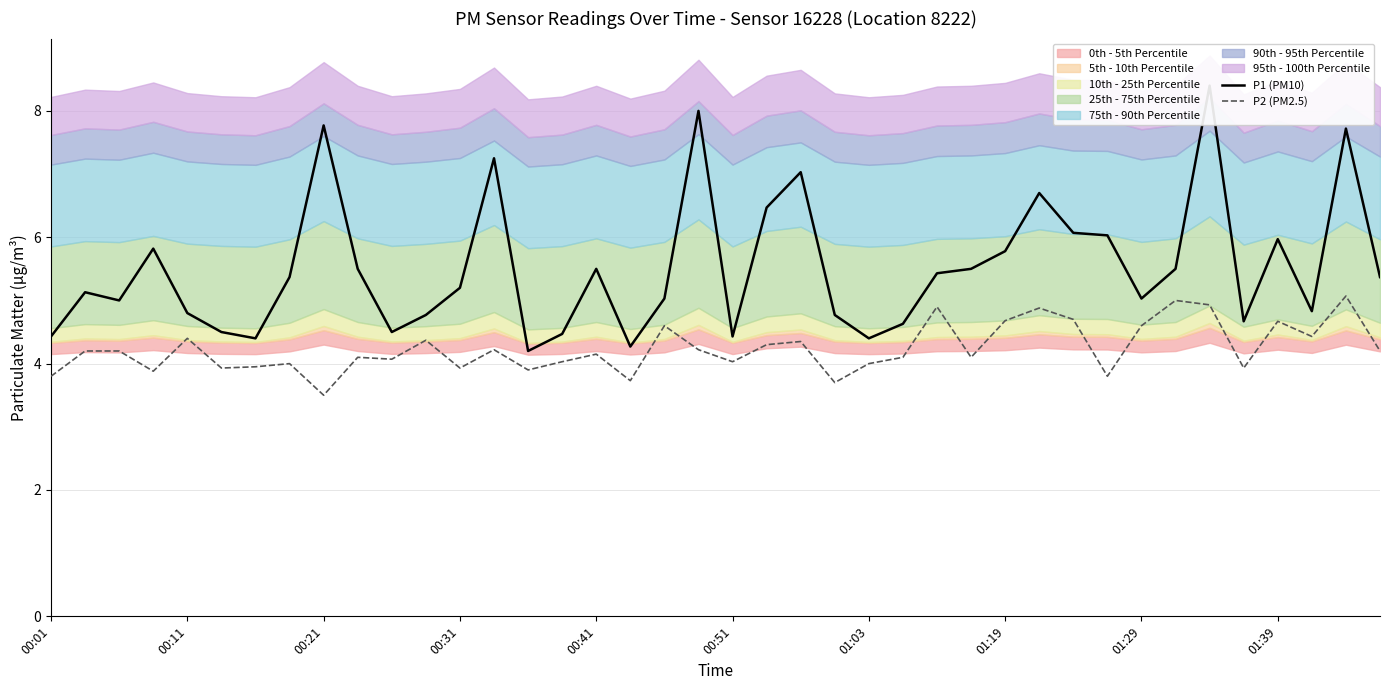

What is the maximum value for P2 (PM2.5)?

5.1